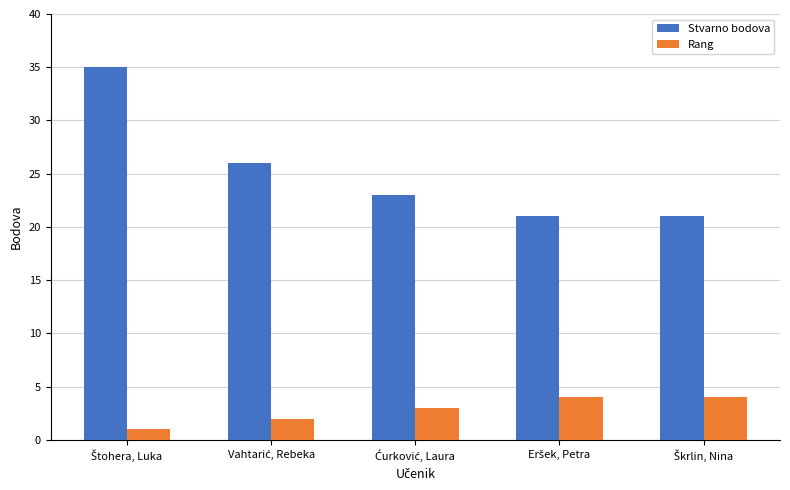

What is the smallest value displayed?

1